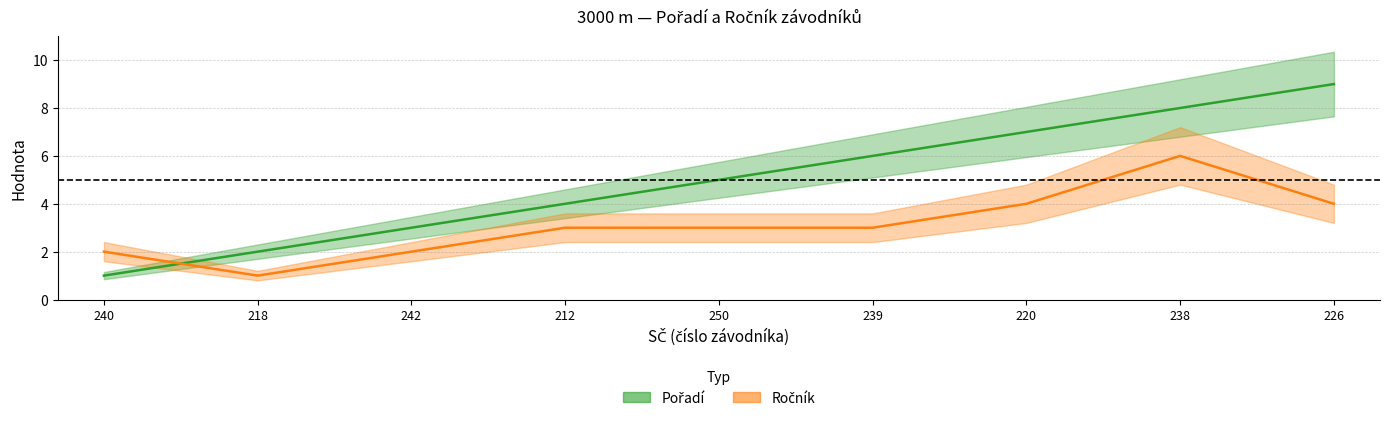

Reading left to right, transcribe all the data shown in this chart.

Pořadí: 1	2	3	4	5	6	7	8	9
Ročník: 2	1	2	3	3	3	4	6	4